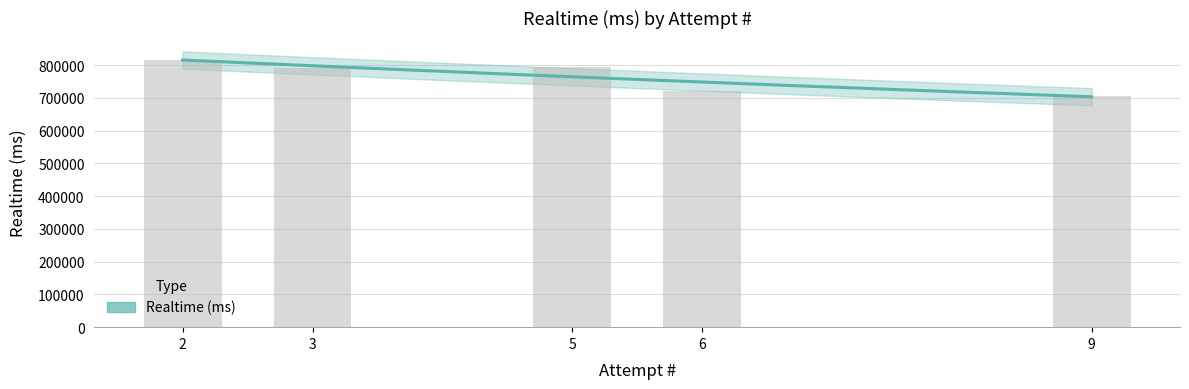

Rank the categories by value from highest to lowest.

2, 5, 3, 6, 9